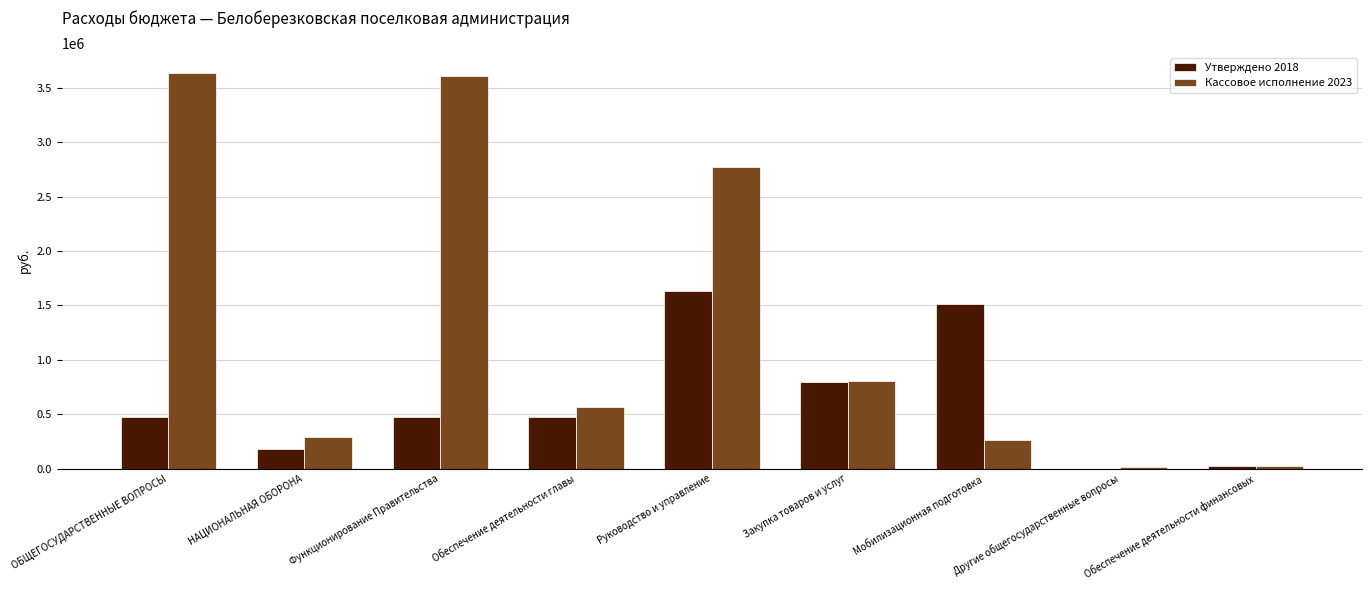

Count the number of data series in this chart.

2